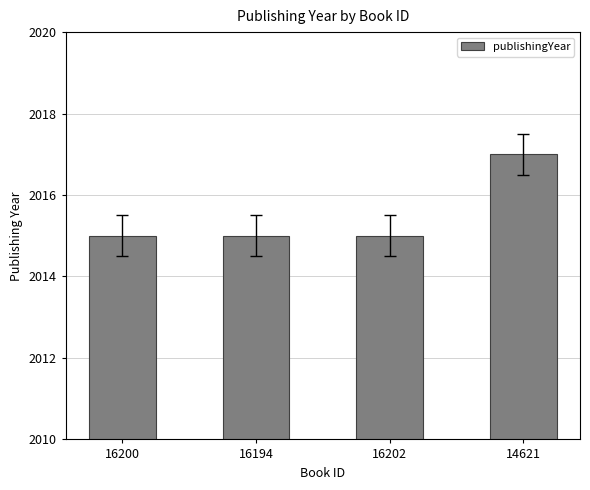

Is it true that the value at 16202 is 2015?

True